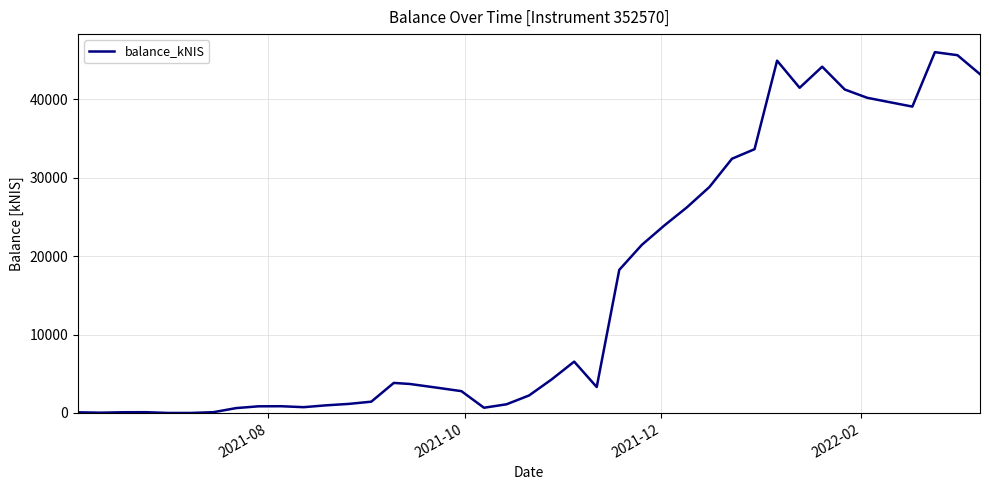

What is the maximum value shown in the chart?

46036.3